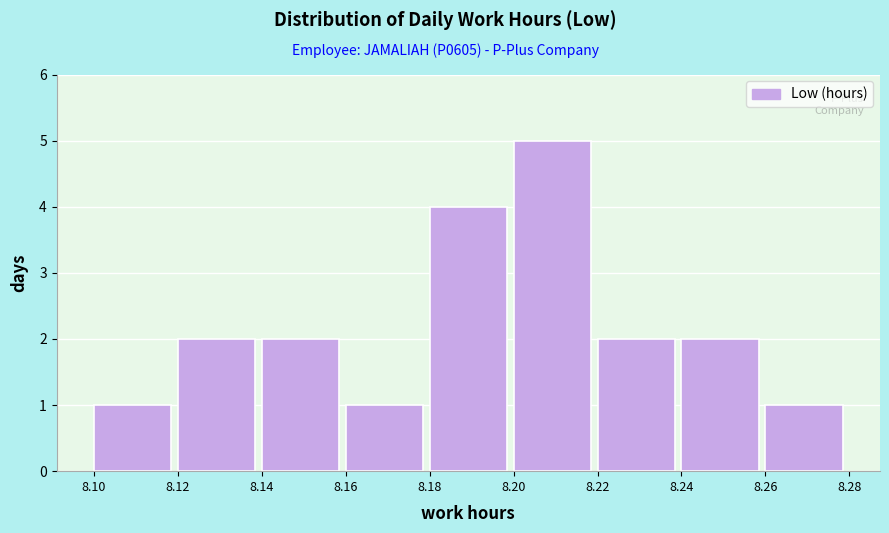

Reading left to right, list every bar in this chart as the range it spans on the x-axis followed by its height. The values are not printed on the chart, so give them approximately, as read against the axis.

8.10 to 8.12: 1
8.12 to 8.14: 2
8.14 to 8.16: 2
8.16 to 8.18: 1
8.18 to 8.20: 4
8.20 to 8.22: 5
8.22 to 8.24: 2
8.24 to 8.26: 2
8.26 to 8.28: 1